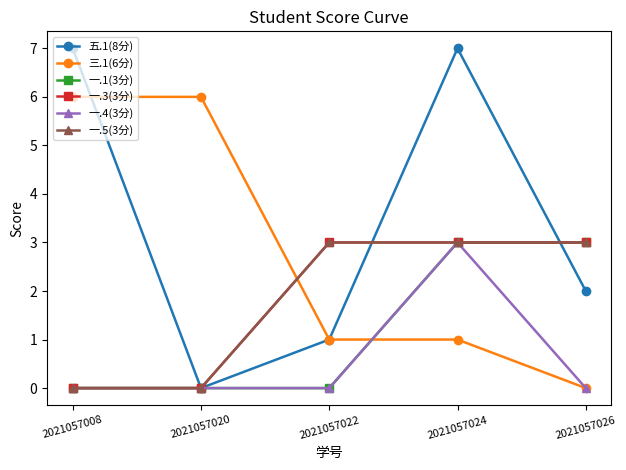

Reading left to right, transcribe all the data shown in this chart.

五.1(8分): 2021057008=7	2021057020=0	2021057022=1	2021057024=7	2021057026=2
三.1(6分): 2021057008=6	2021057020=6	2021057022=1	2021057024=1	2021057026=0
一.1(3分): 2021057008=0	2021057020=0	2021057022=0	2021057024=3	2021057026=3
一.3(3分): 2021057008=0	2021057020=0	2021057022=3	2021057024=3	2021057026=3
一.4(3分): 2021057008=0	2021057020=0	2021057022=0	2021057024=3	2021057026=0
一.5(3分): 2021057008=0	2021057020=0	2021057022=3	2021057024=3	2021057026=3